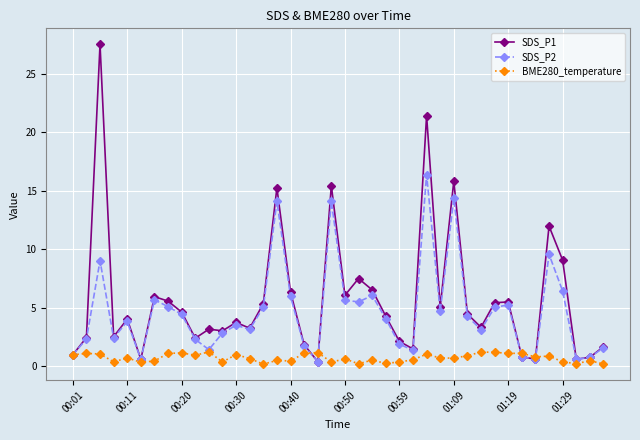

What is the difference between the maximum and second lowest values in the BME280_temperature series?

1.0